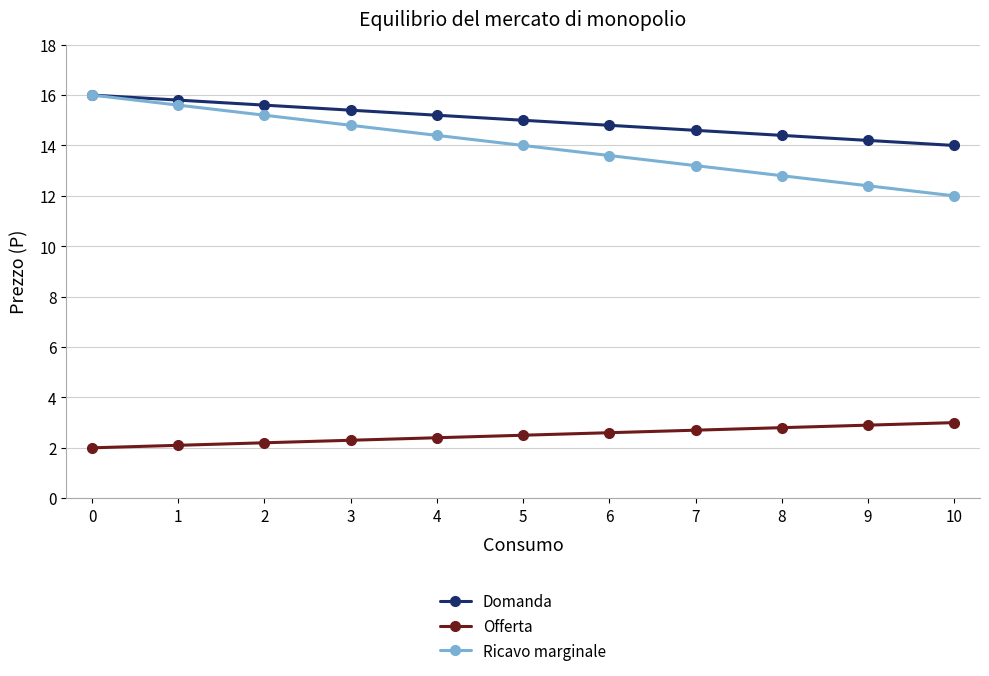

True or false: Domanda and Offerta cross at least once.

False